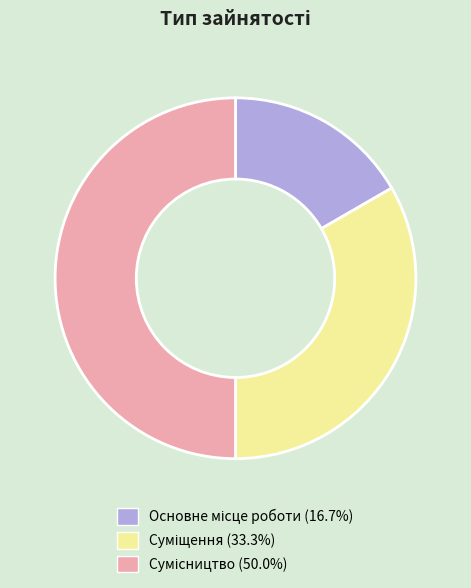

How many segments does this pie chart have?

3